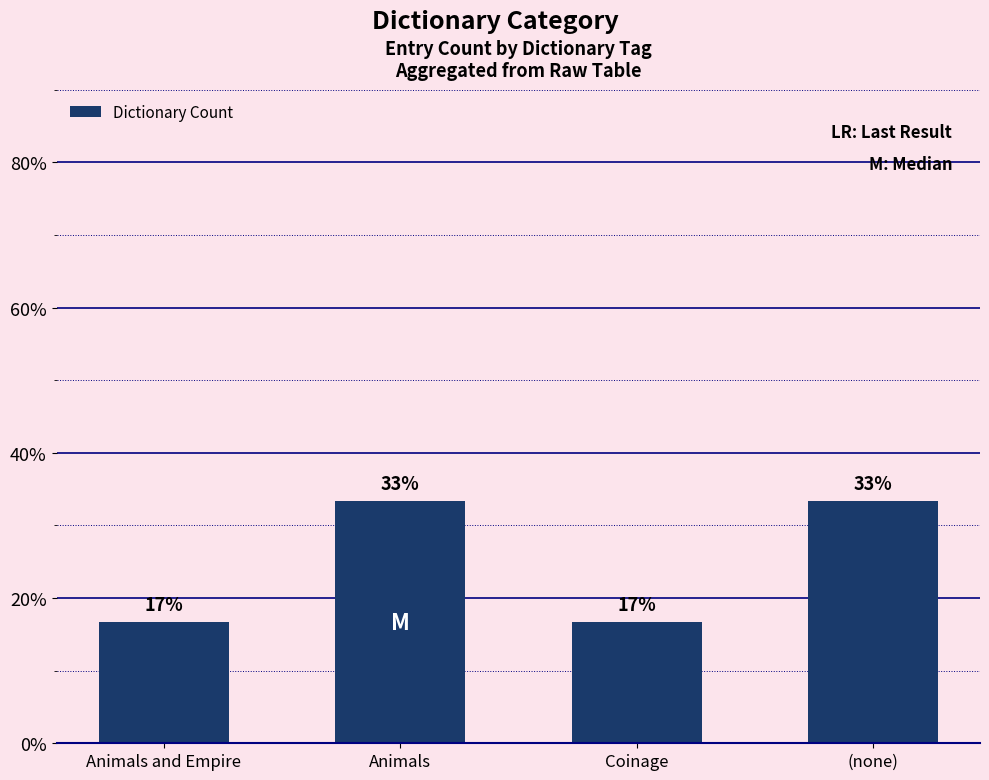

How many bars are there in total?

4